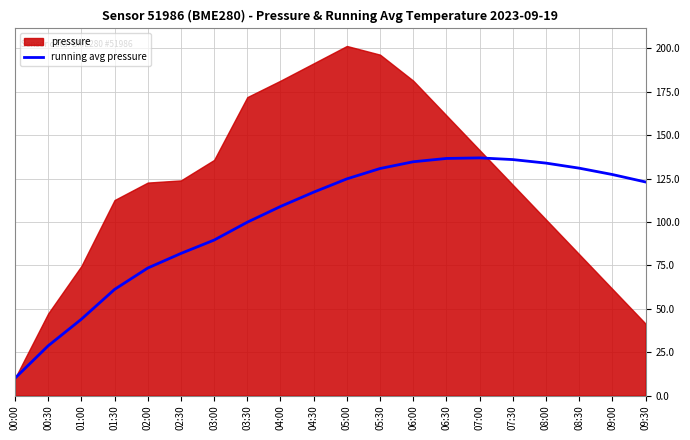

Is it true that the value at 09:00 is 50.3?

False